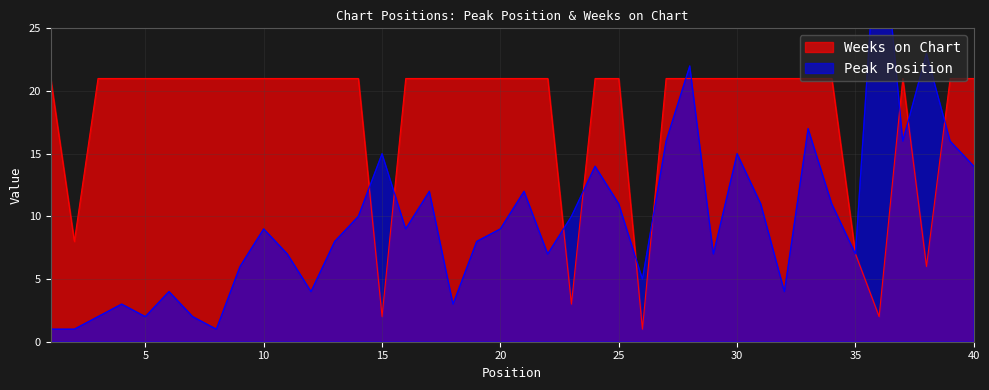

After their last crossing, which series has the higher values: Weeks on Chart or Peak Position?

Weeks on Chart